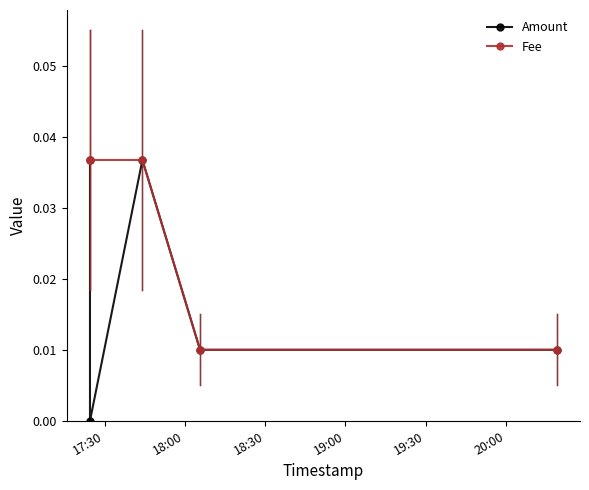

True or false: Amount and Fee cross at least once.

False